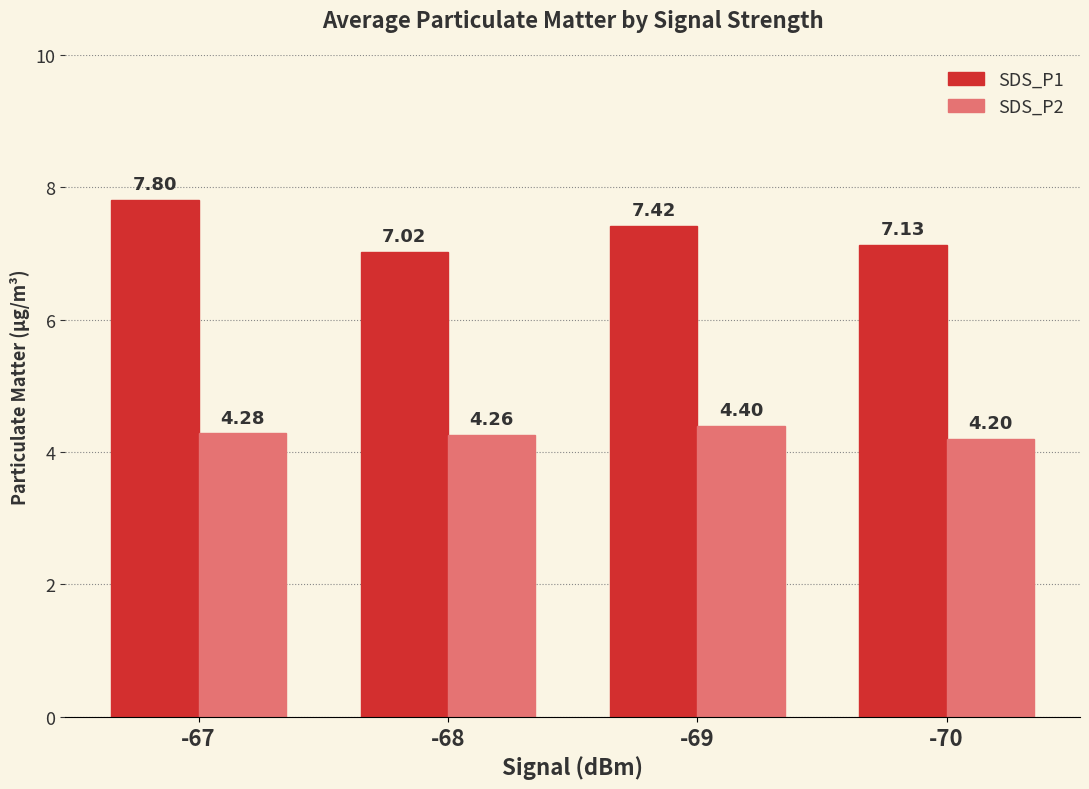

Which series has the largest range (max minus min)?

SDS_P1